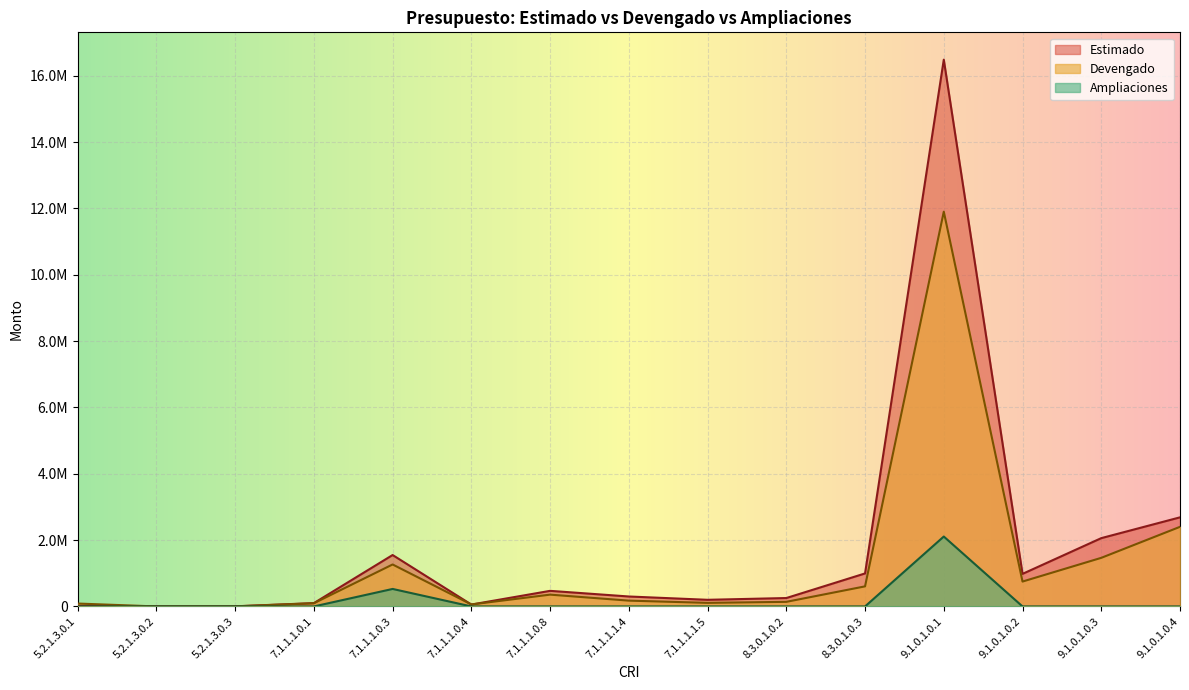

How many interior local valleys does the Estimado series have?

4